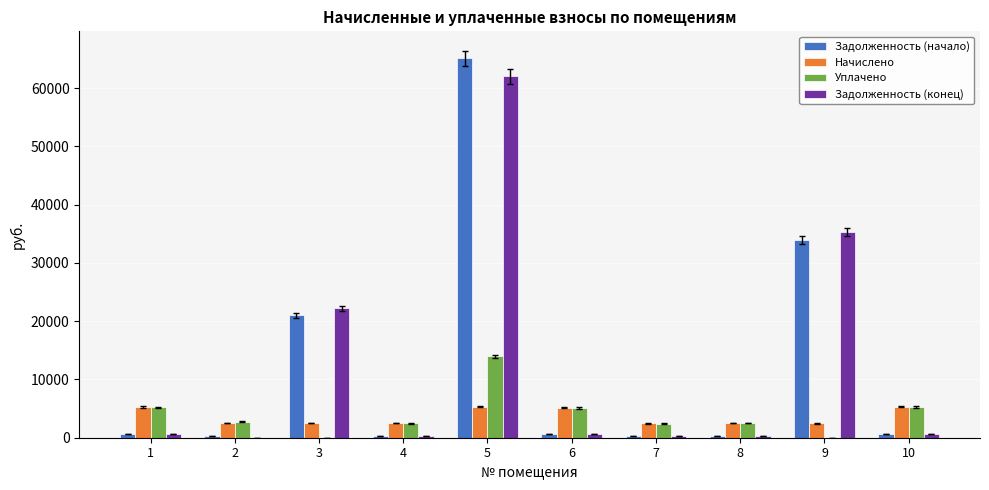

What is the average value of the Задолженность (конец) series?

12223.9